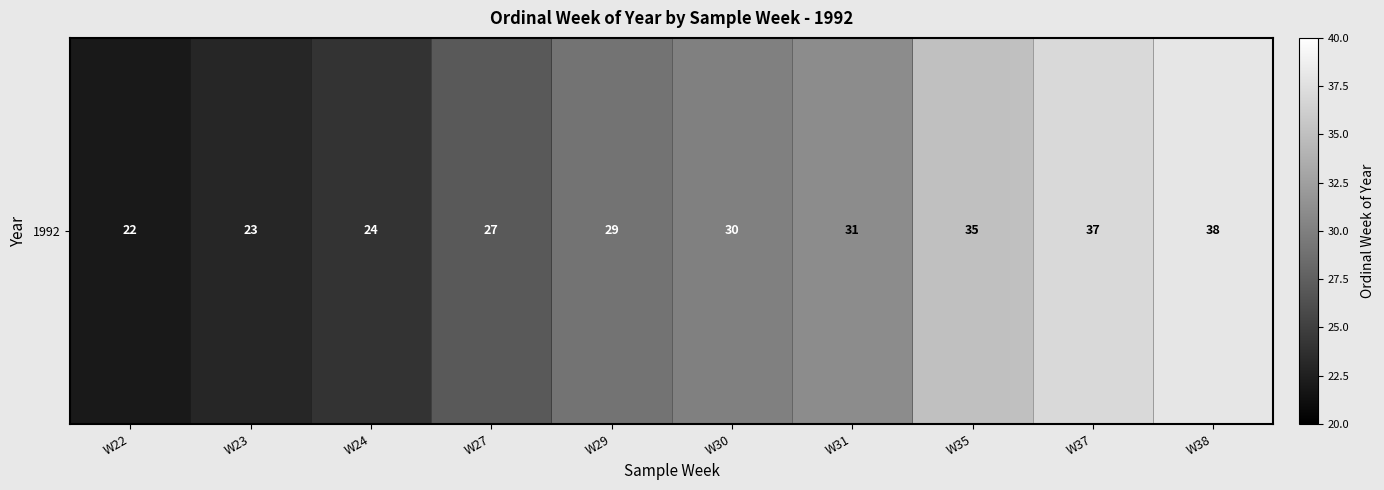

Count the number of data series in this chart.

1